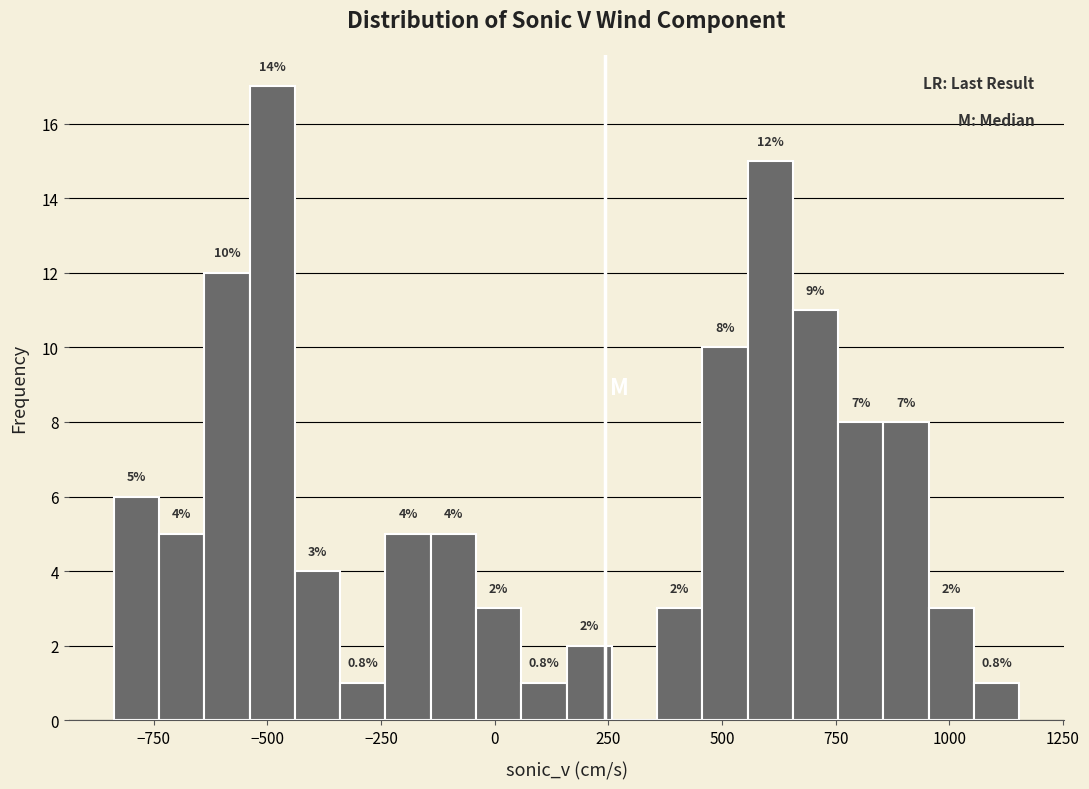

Read against the x-axis, roughly where is the centre of the tallest bar?

-500